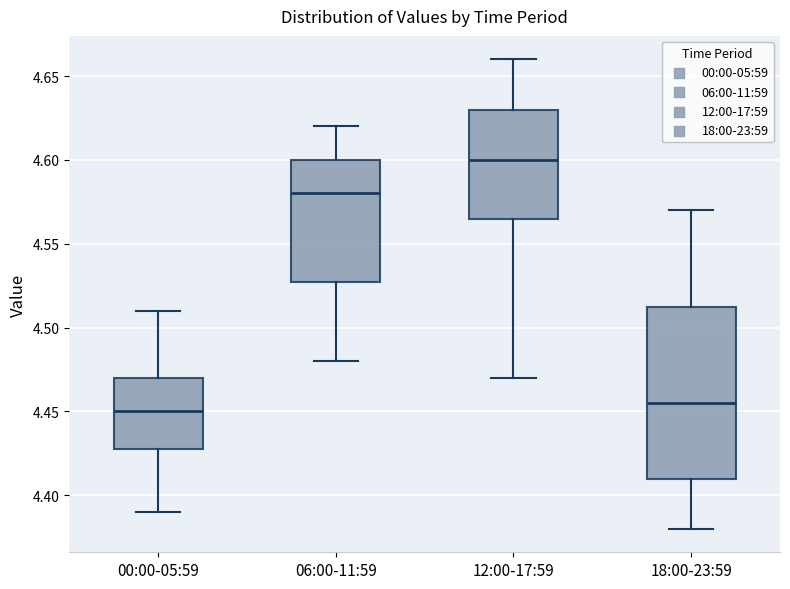

Where does the upper whisker of the box for 06:00-11:59 end on the y-axis? The values are not printed on the chart, so give them approximately, as read against the axis.

4.620